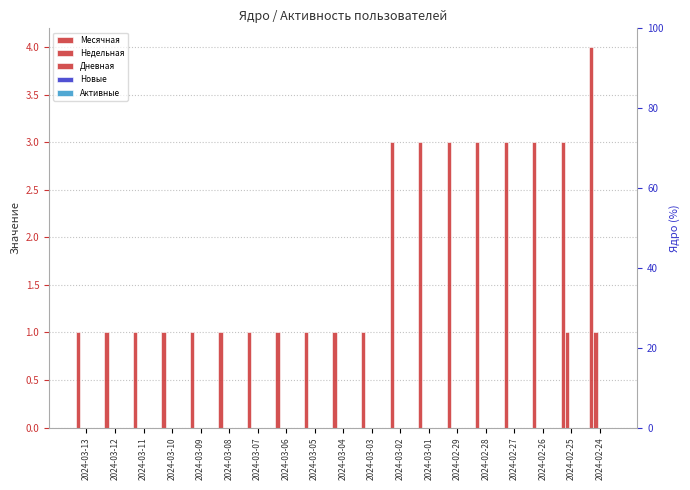

Is the value of Дневная at 2024-02-24 greater than the value of Активные at 2024-03-04?

No